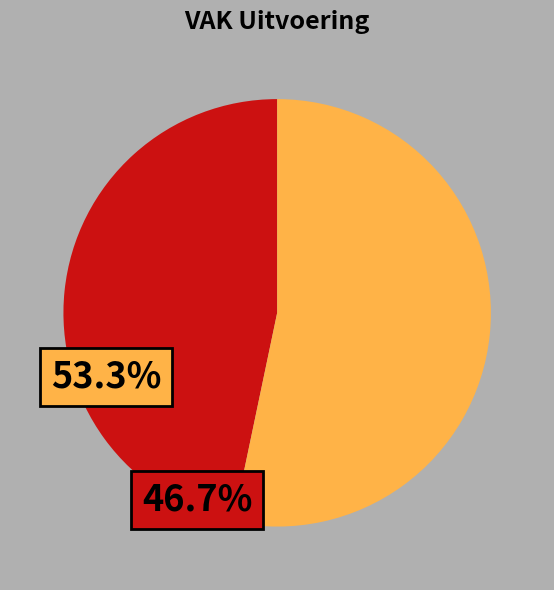

Does any single category account for the majority?

Yes